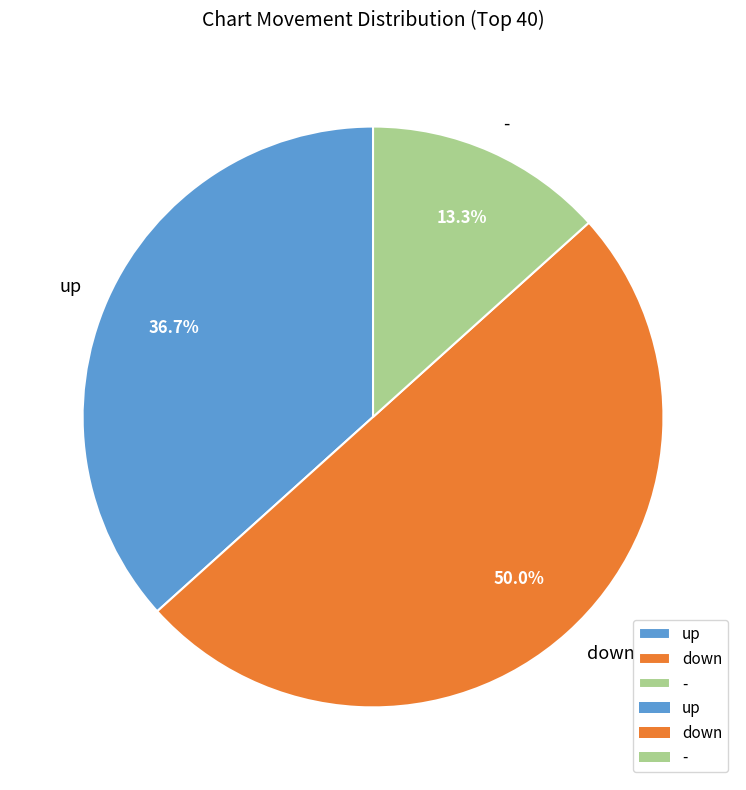

The - slice represents 13% of the pie. True or false?

True